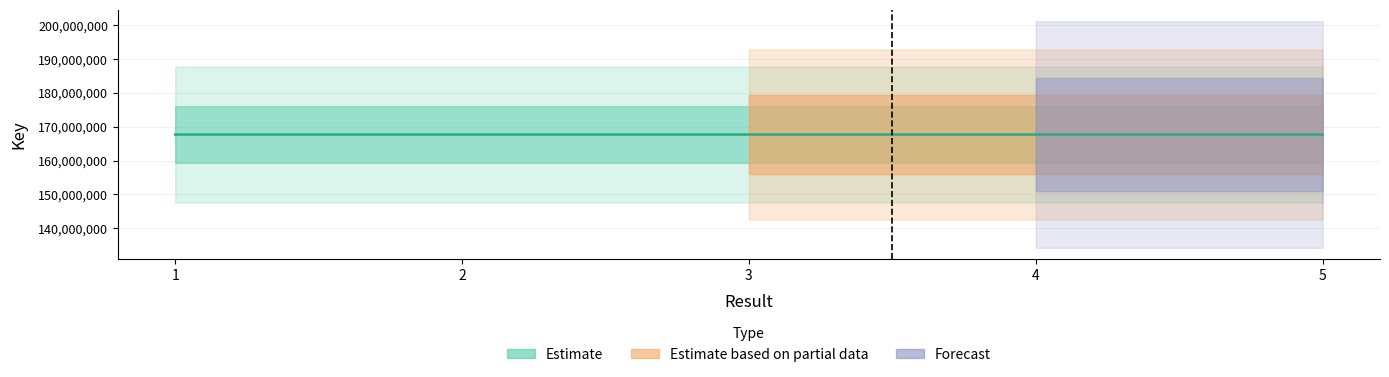

Rank the categories by value from highest to lowest.

2, 4, 1, 3, 5